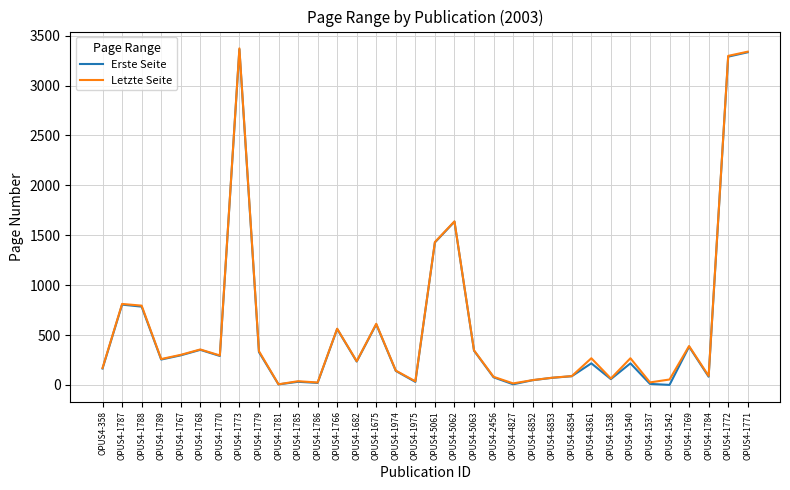

At which label is Letzte Seite closest to 1689?

OPUS4-5062